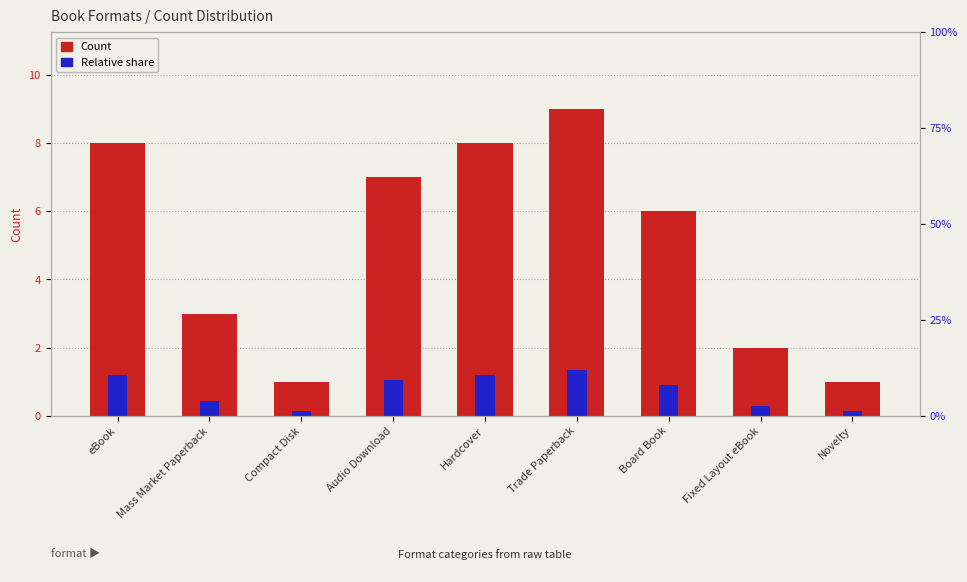

What is the label of the 3rd bar from the left?

Compact Disk